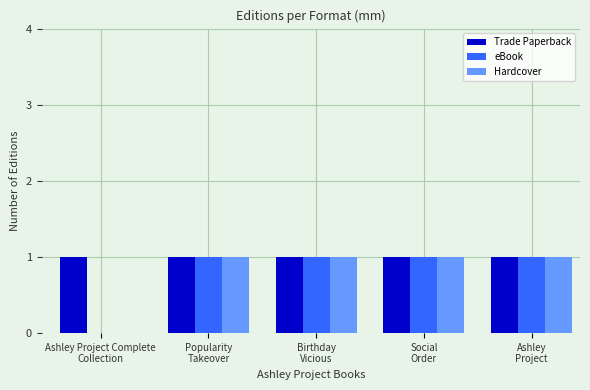

What is the sum of all Hardcover values?

4